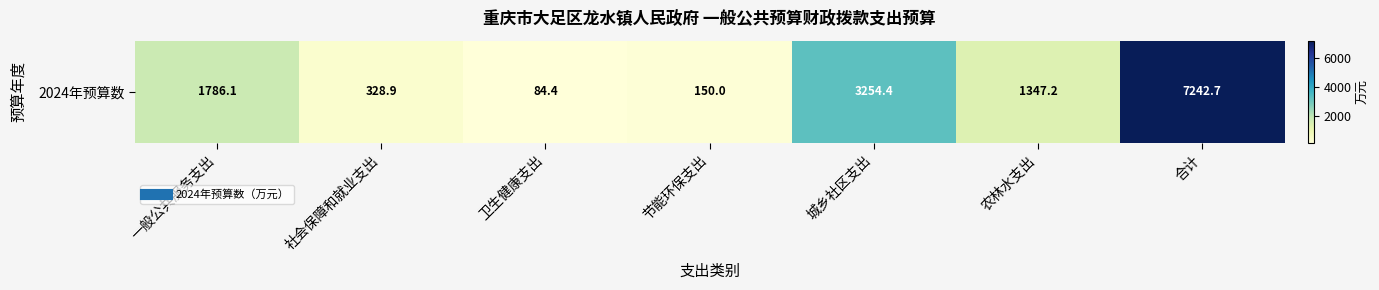

List the labels in order of value, smallest first.

卫生健康支出, 节能环保支出, 社会保障和就业支出, 农林水支出, 一般公共服务支出, 城乡社区支出, 合计